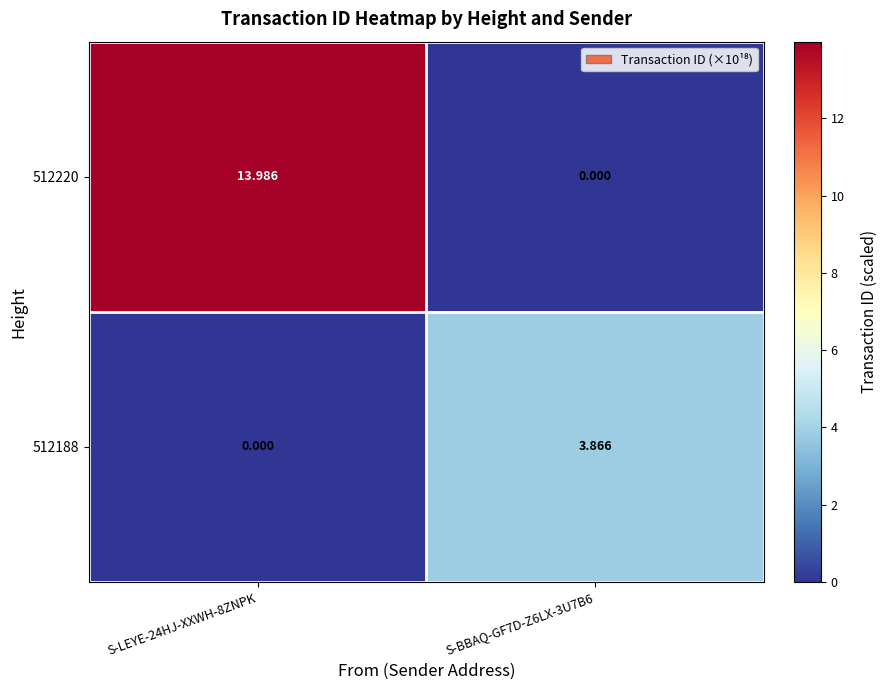

Which series has the widest spread of values?

512220